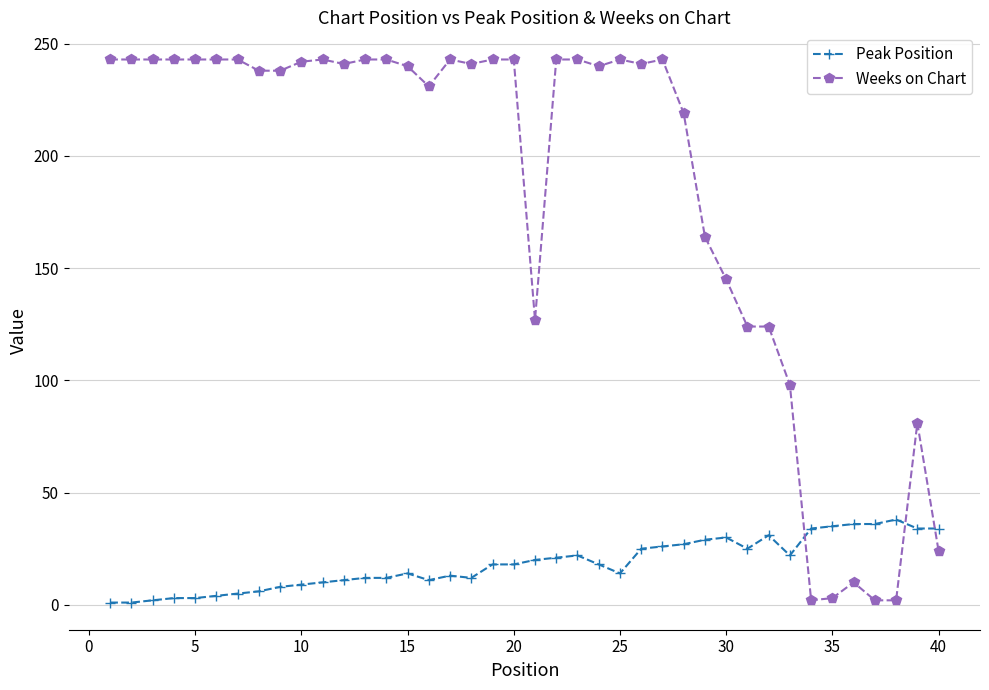

Rank the series by their maximum value, from highest to lowest.

Weeks on Chart, Peak Position